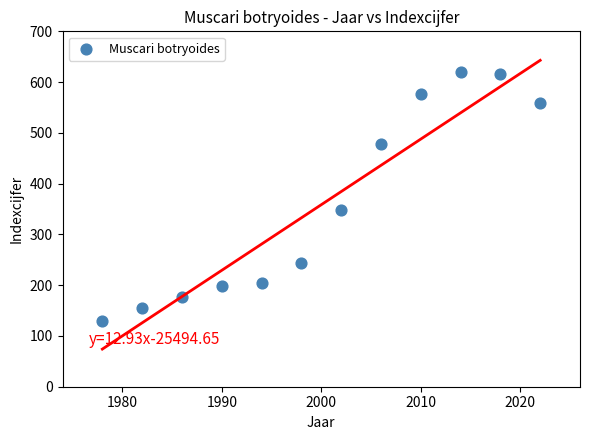

What is the range of Y values (max minus min)?

491